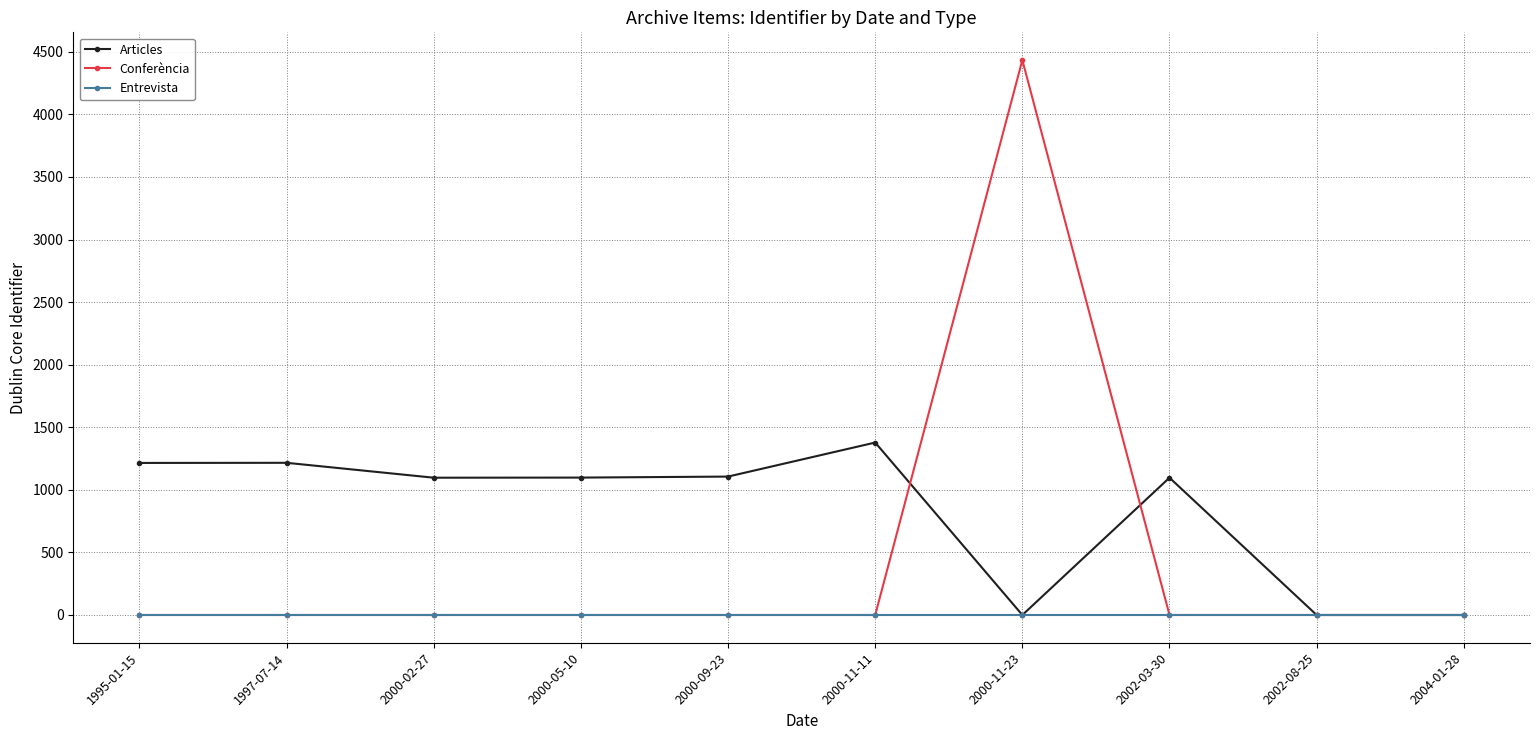

List the series in order of their peak value, highest first.

Conferència, Articles, Entrevista